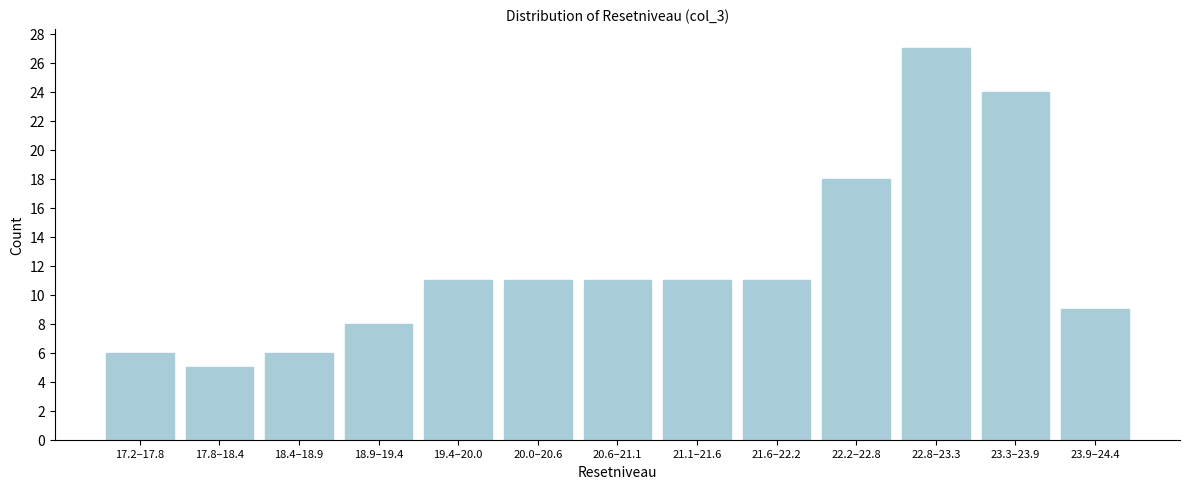

Reading right to left, transcribe all the data shown in this chart.

23.9–24.4=9	23.3–23.9=24	22.8–23.3=27	22.2–22.8=18	21.6–22.2=11	21.1–21.6=11	20.6–21.1=11	20.0–20.6=11	19.4–20.0=11	18.9–19.4=8	18.4–18.9=6	17.8–18.4=5	17.2–17.8=6